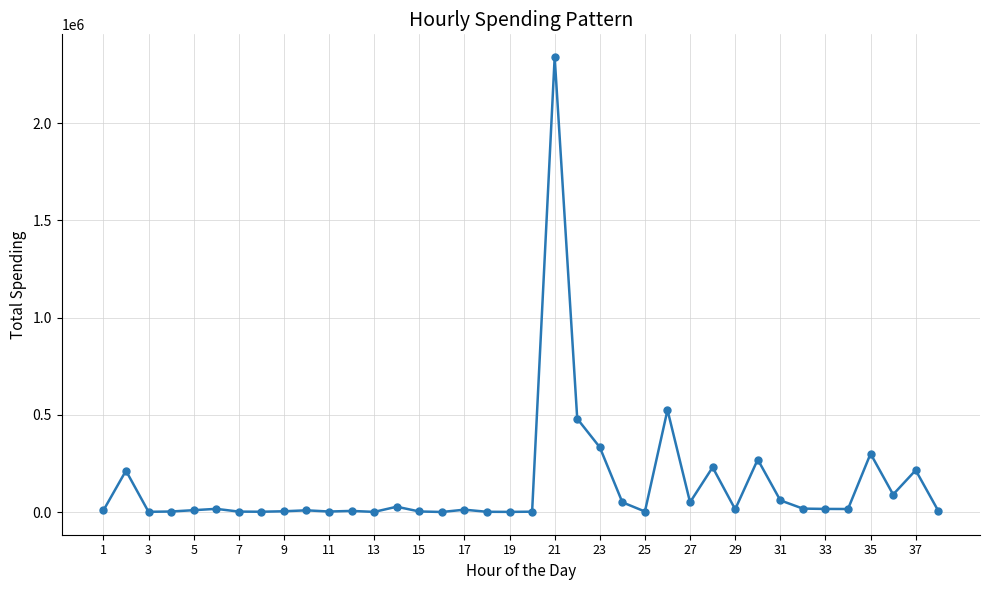

What is the maximum value shown in the chart?

2340000.0